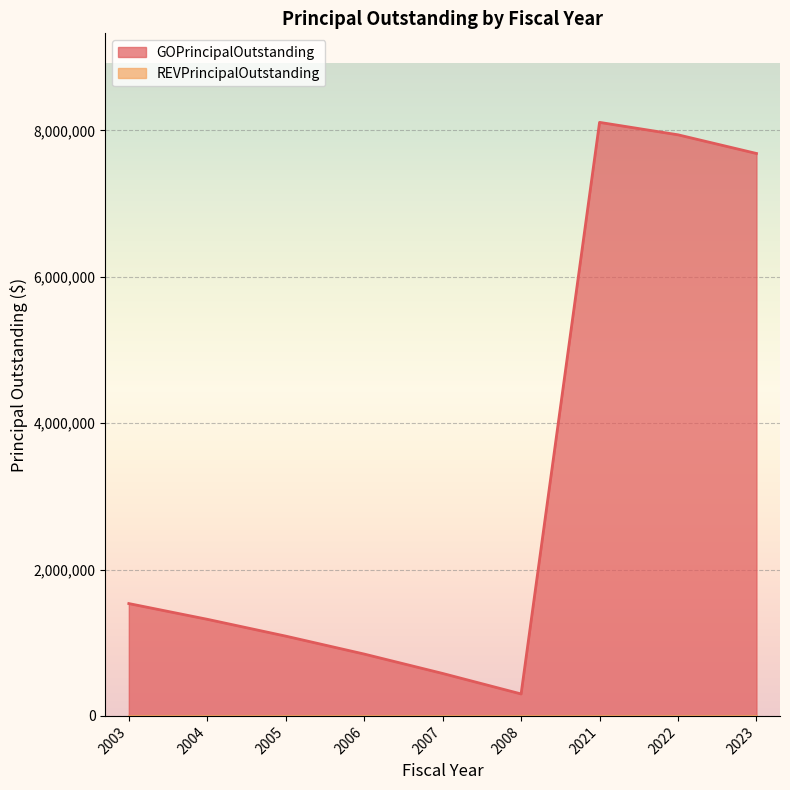

What is the value of the 5th point from the left?

580000